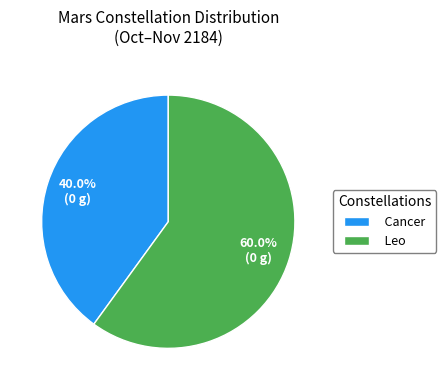

What is the ratio of the value at Cancer to the value at Leo?

0.7